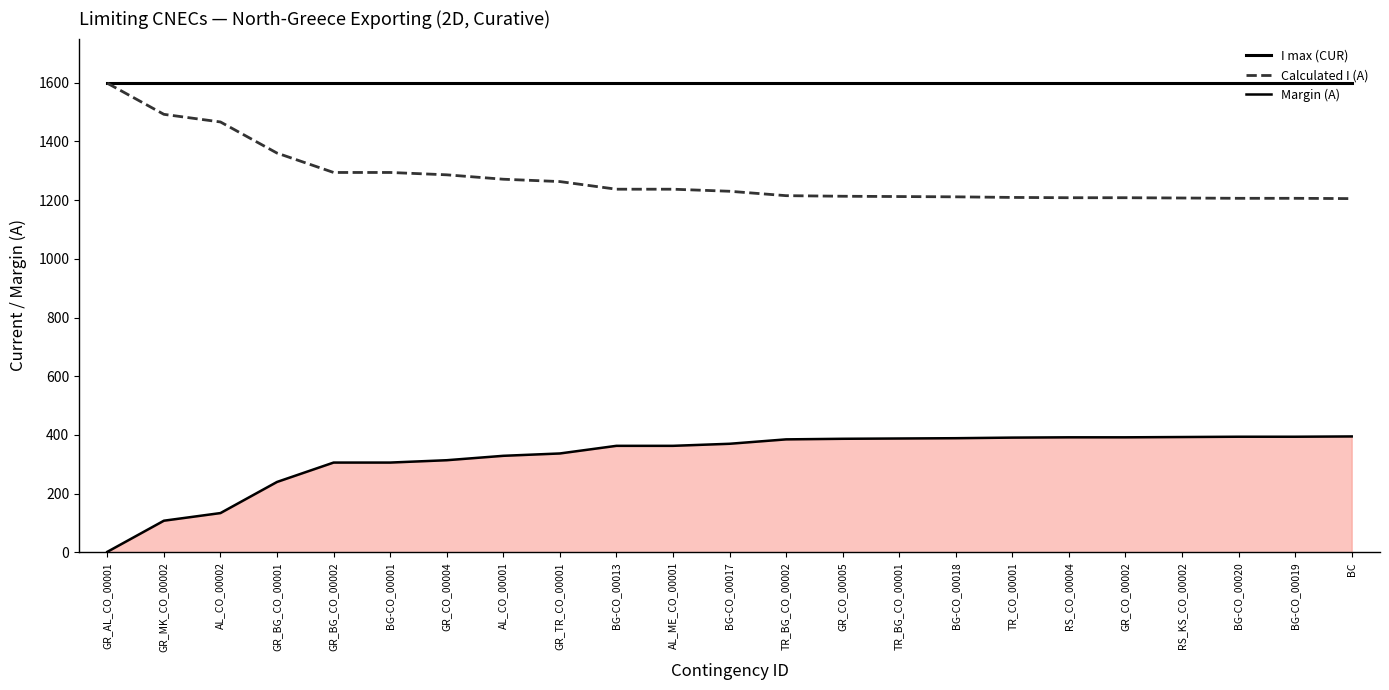

What is the difference between the maximum and minimum values in the Calculated I (A) series?

393